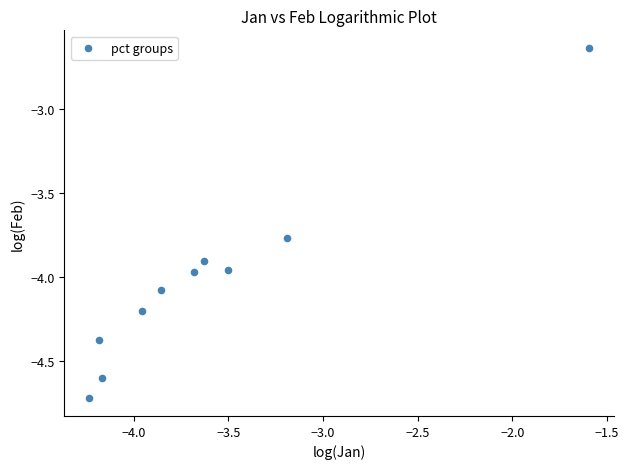

What is the average X value?

-3.6